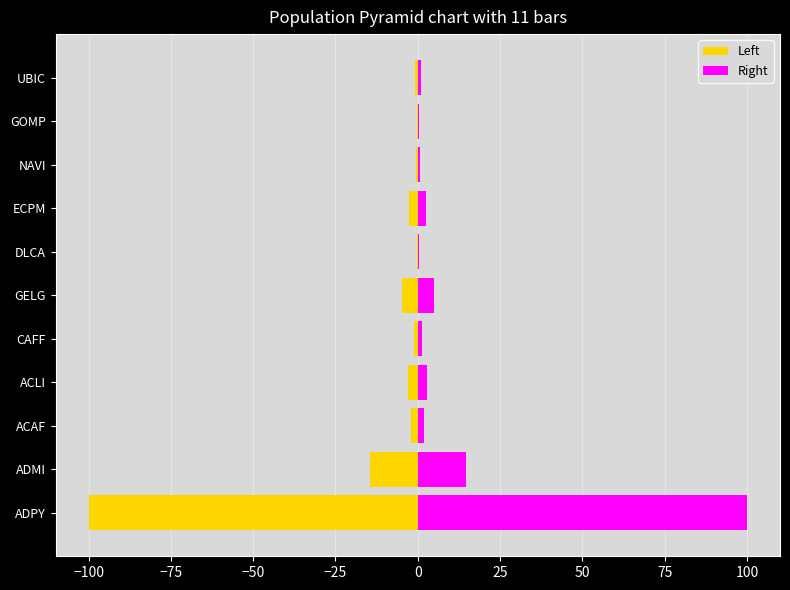

What is the difference between the maximum and minimum values in the Right series?

99.7